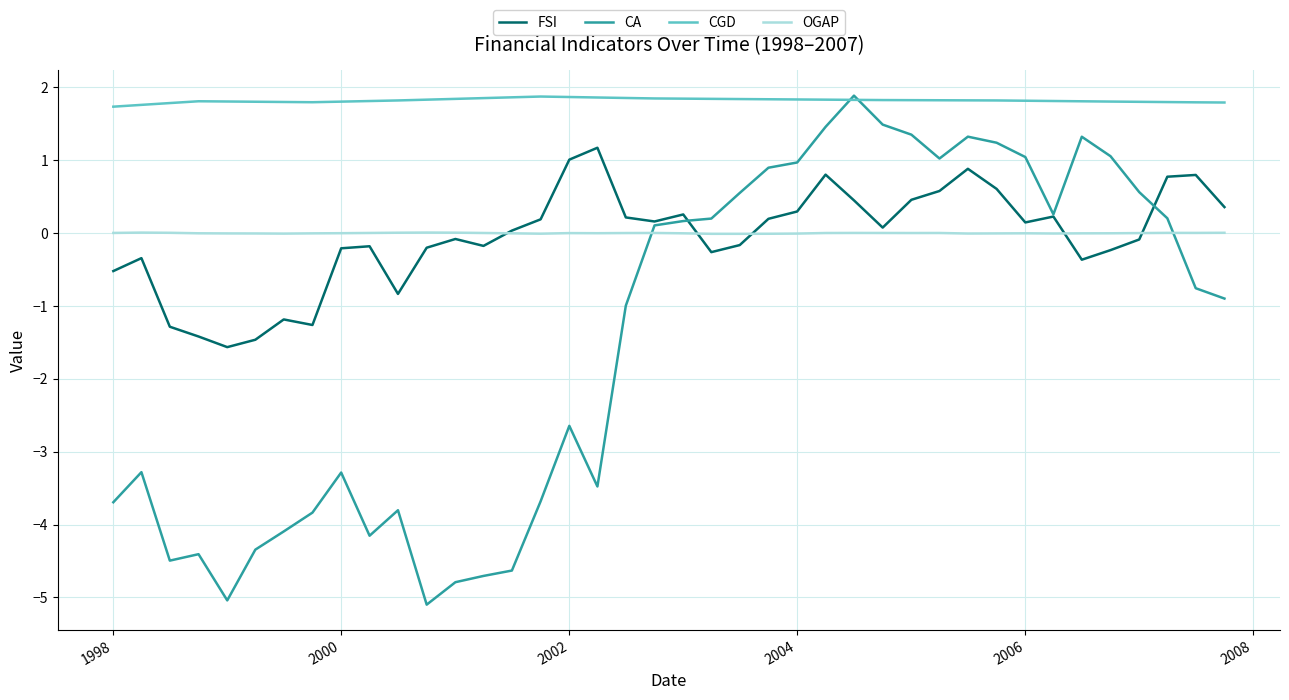

What is the difference between the maximum and minimum values in the CGD series?

0.1